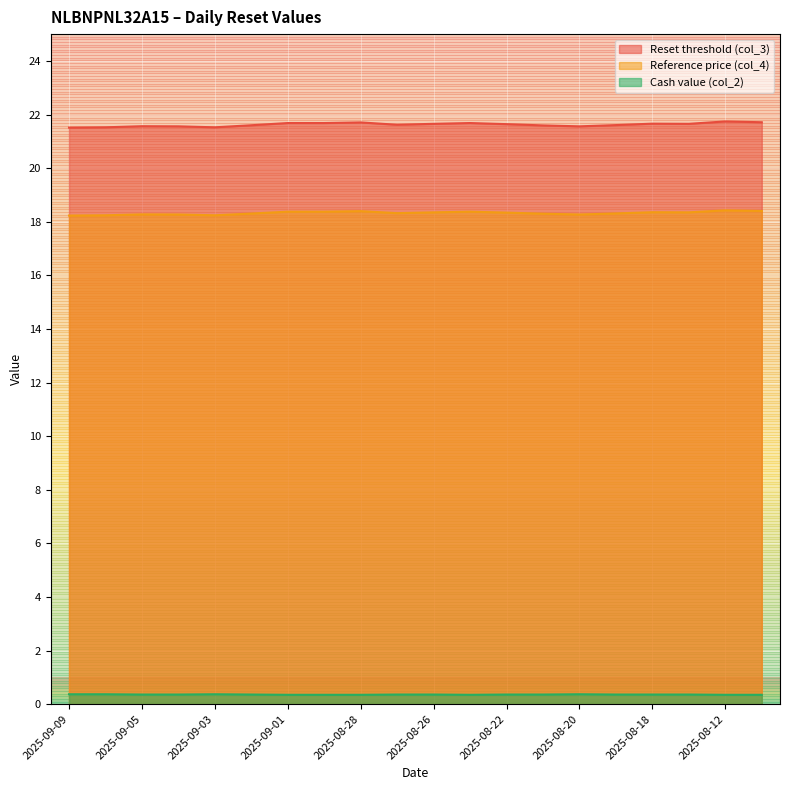

What is the label of the 15th point from the left?

2025-08-20